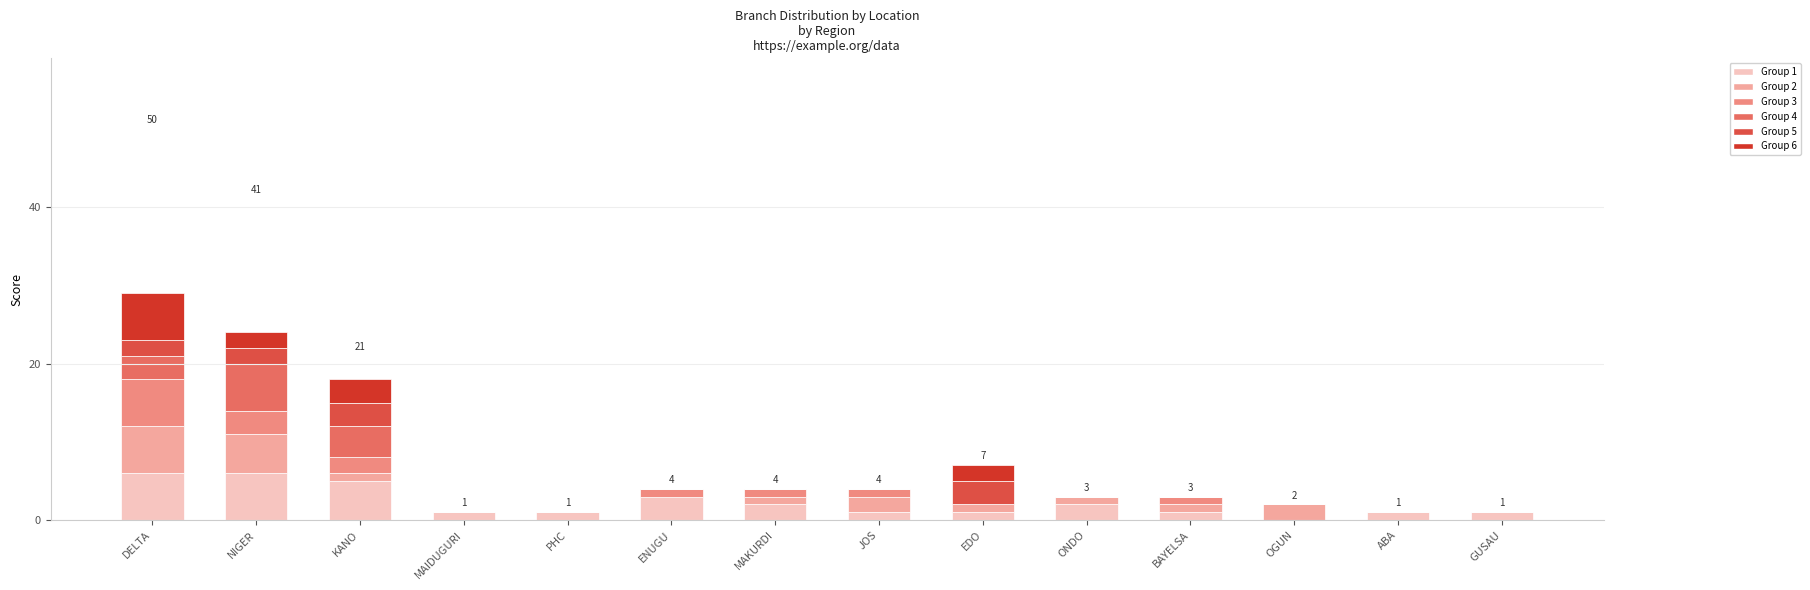

Is it true that Group 1 equals 3 at ENUGU?

True